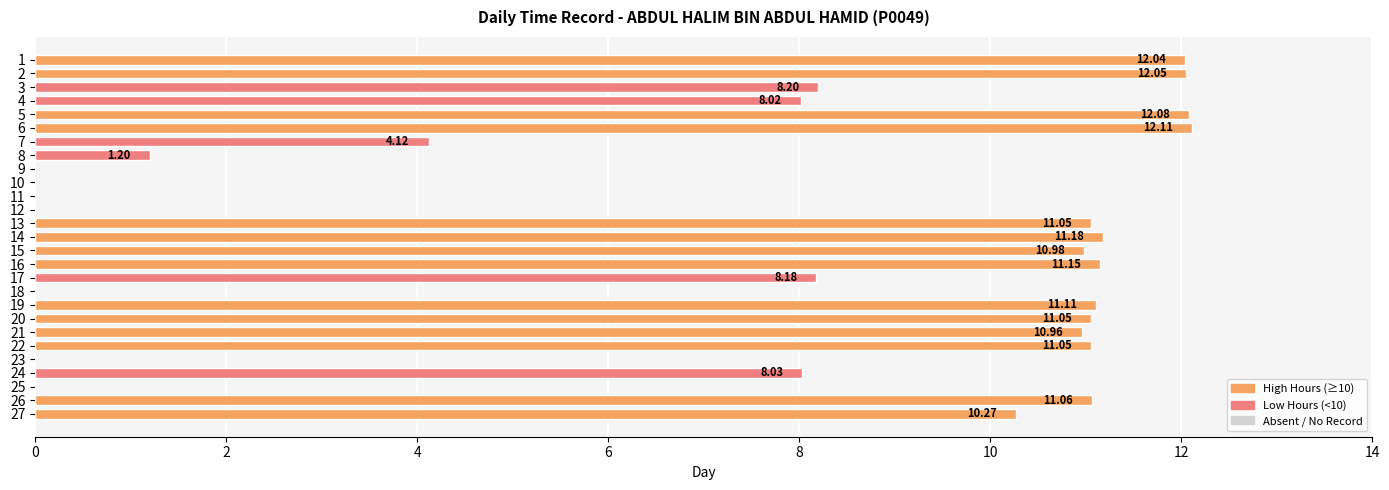

What is the sum of all values?

195.9